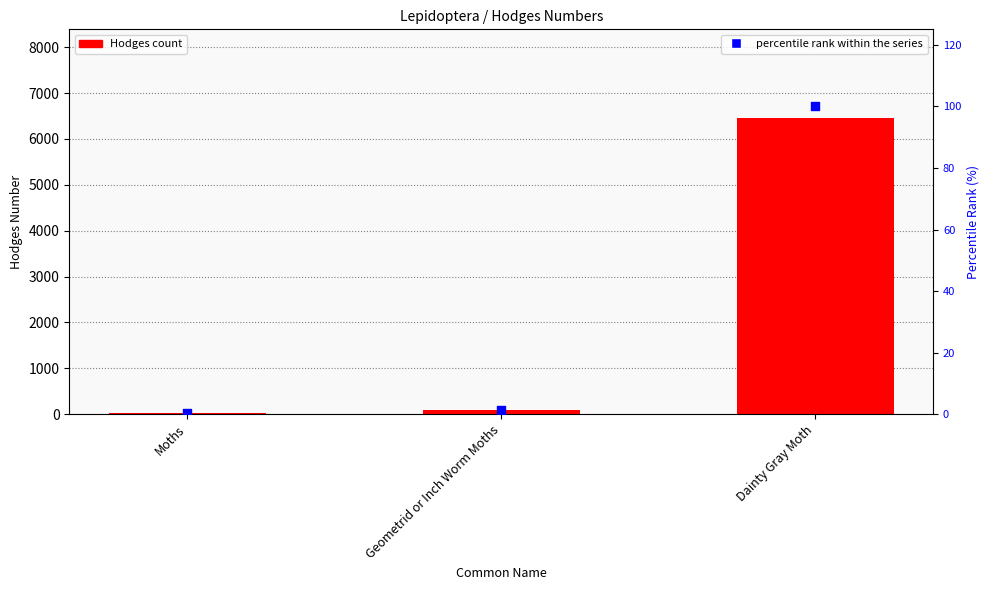

At which category is the sum across all series the highest?

Dainty Gray Moth